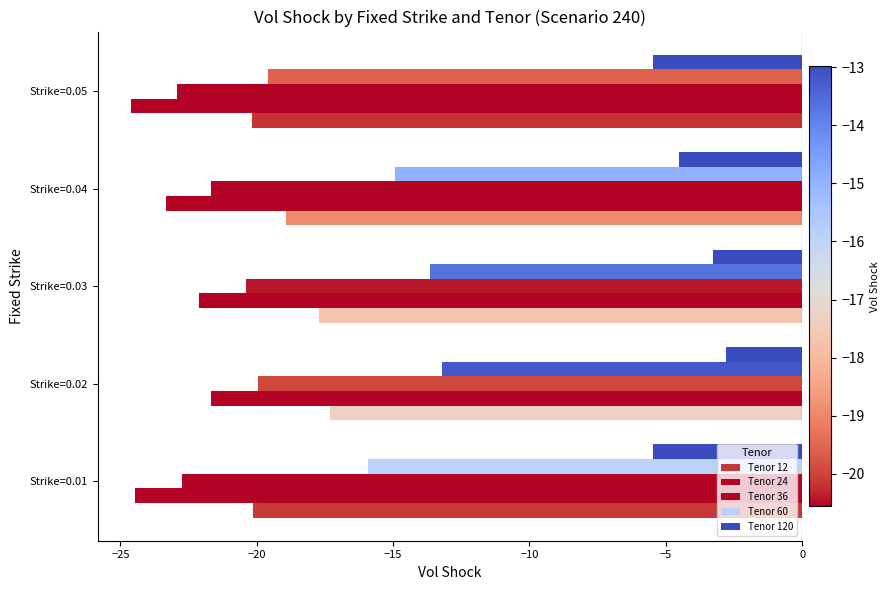

List the series in order of their peak value, highest first.

Tenor 120, Tenor 60, Tenor 12, Tenor 36, Tenor 24